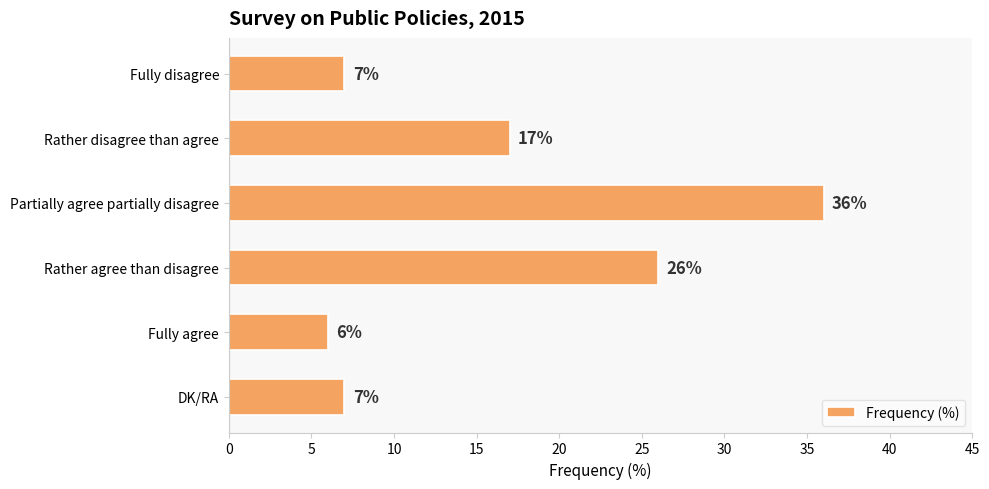

Reading bottom to top, list all the values displayed in this chart.

7	6	26	36	17	7